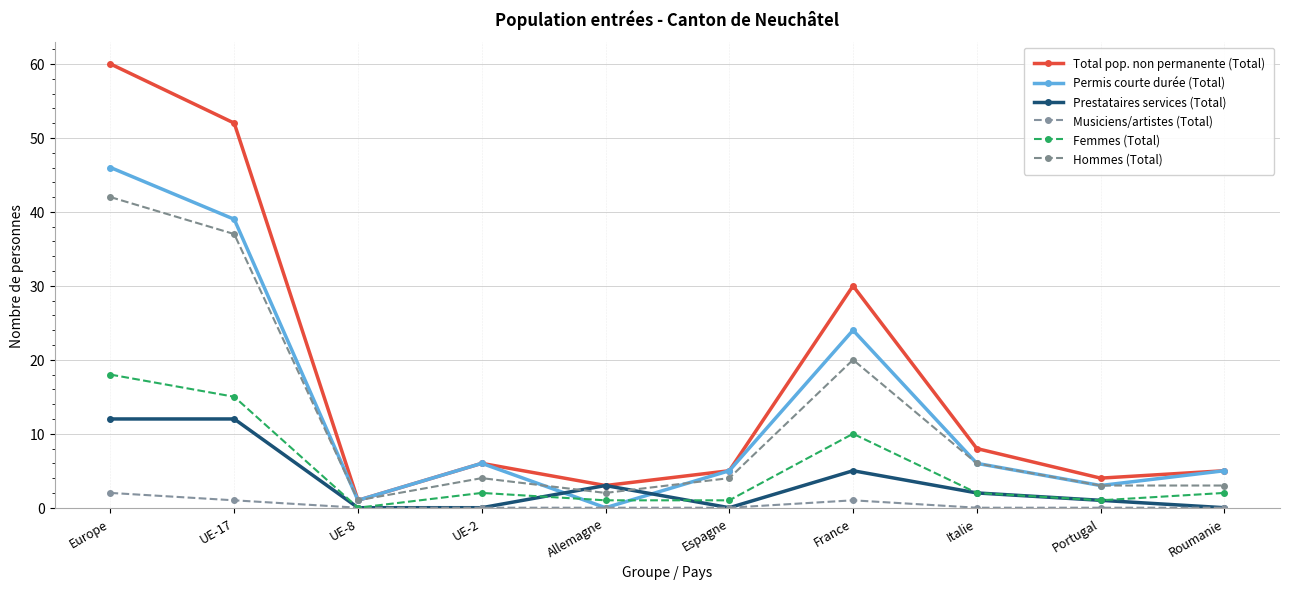

What are all the series names shown in the legend?

Total pop. non permanente (Total), Permis courte durée (Total), Prestataires services (Total), Musiciens/artistes (Total), Femmes (Total), Hommes (Total)